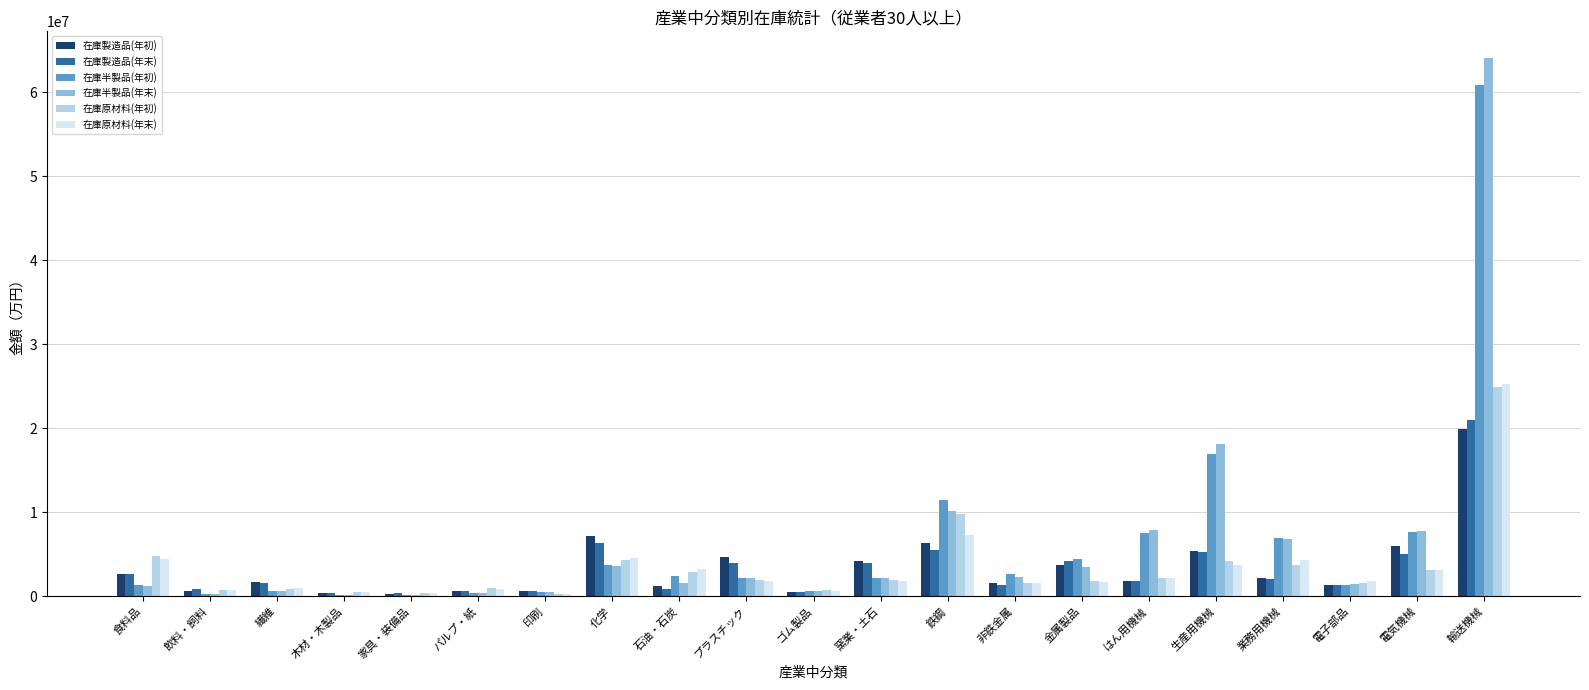

Where is 在庫原材料(年初) nearest to the value 12601346?

鉄鋼